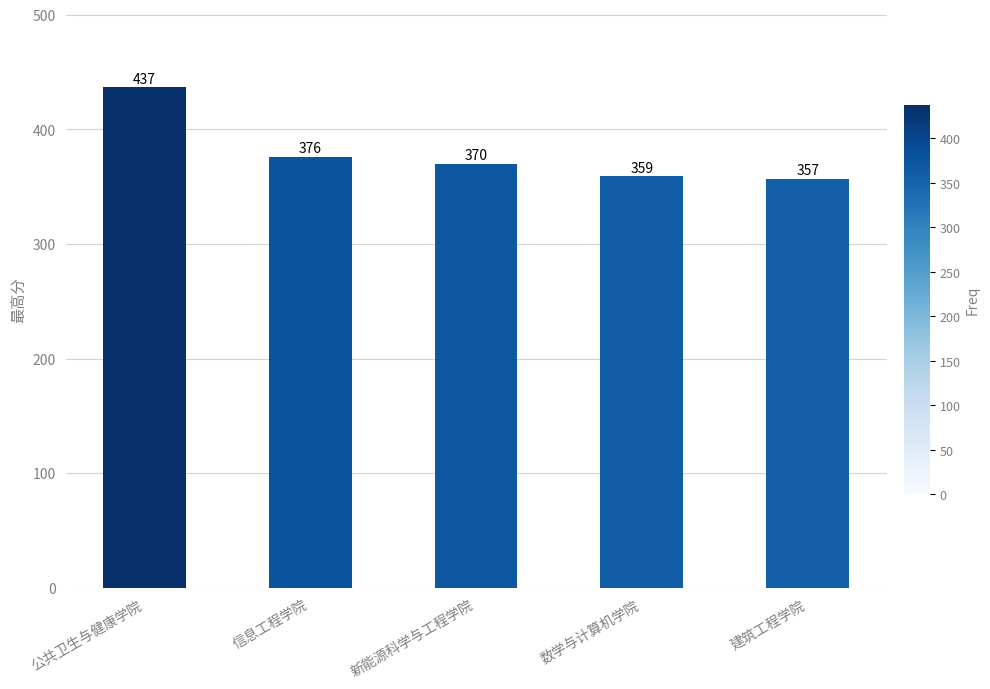

The value at 公共卫生与健康学院 is 437. True or false?

True